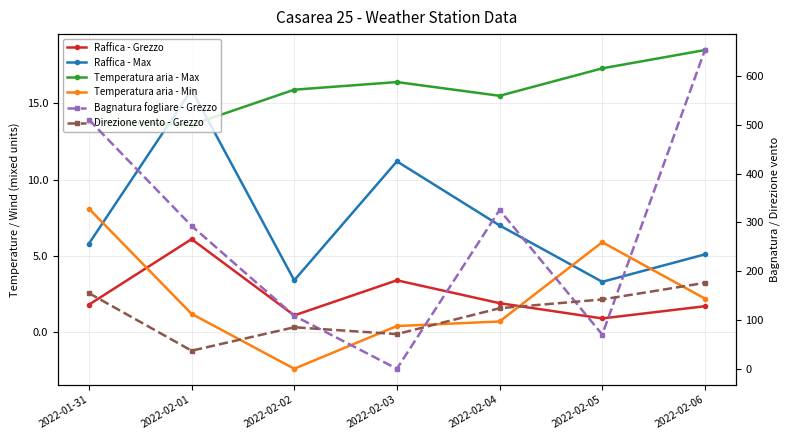

Is the value of Raffica - Grezzo at 2022-02-03 greater than the value of Direzione vento - Grezzo at 2022-02-04?

No